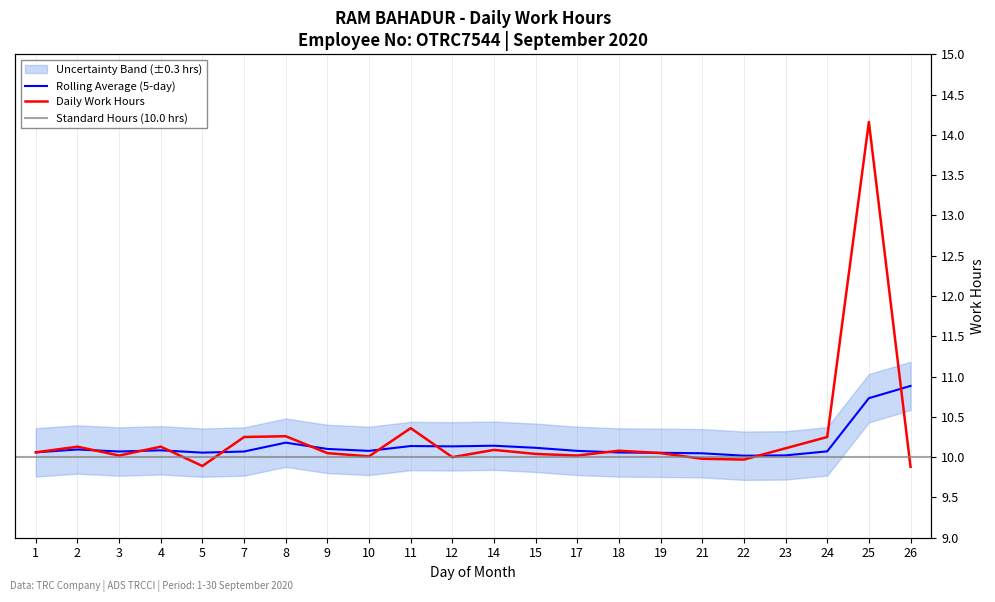

List the labels in order of Daily Work Hours value, largest first.

25, 11, 8, 7, 24, 2, 4, 23, 14, 18, 1, 9, 19, 15, 3, 17, 10, 12, 21, 22, 5, 26